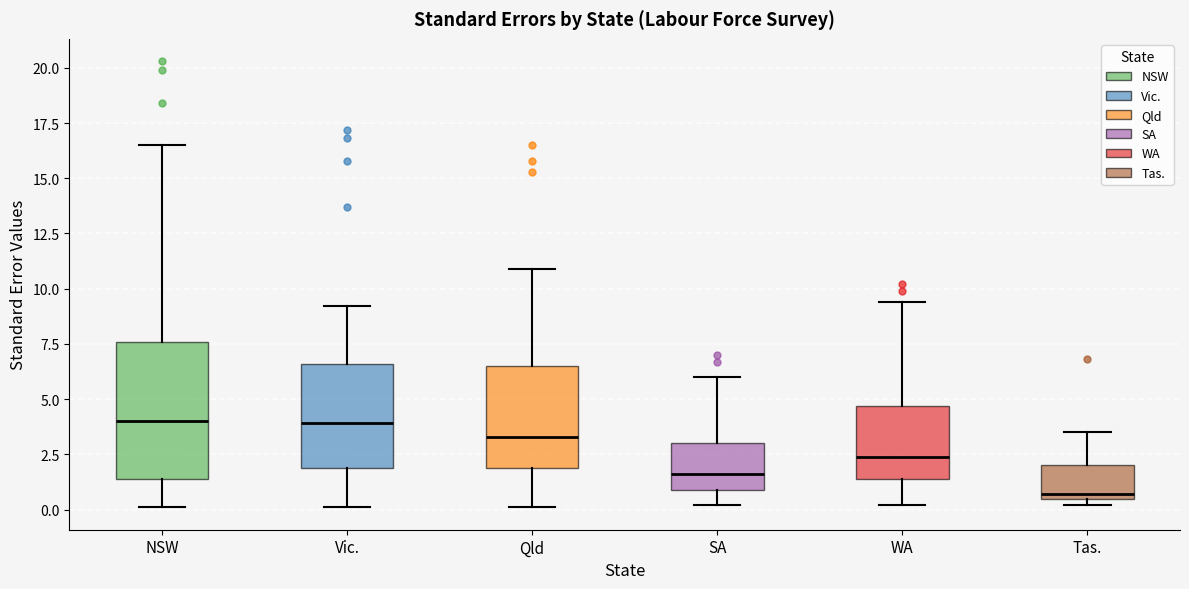

Reading left to right, read every box against the y-axis: the position of its median line, the range the box covers, and the ends of its whiskers. The values are not printed on the chart, so give them approximately, as read against the axis.

NSW: median 4.0, box 1.5 to 7.5, whiskers 0.0 to 16.5
Vic.: median 4.0, box 2.0 to 6.5, whiskers 0.0 to 9.0
Qld: median 3.5, box 2.0 to 6.5, whiskers 0.0 to 11.0
SA: median 1.5, box 1.0 to 3.0, whiskers 0.0 to 6.0
WA: median 2.5, box 1.5 to 4.5, whiskers 0.0 to 9.5
Tas.: median 0.5 (just above the box's lower edge), box 0.5 to 2.0, whiskers 0.0 to 3.5